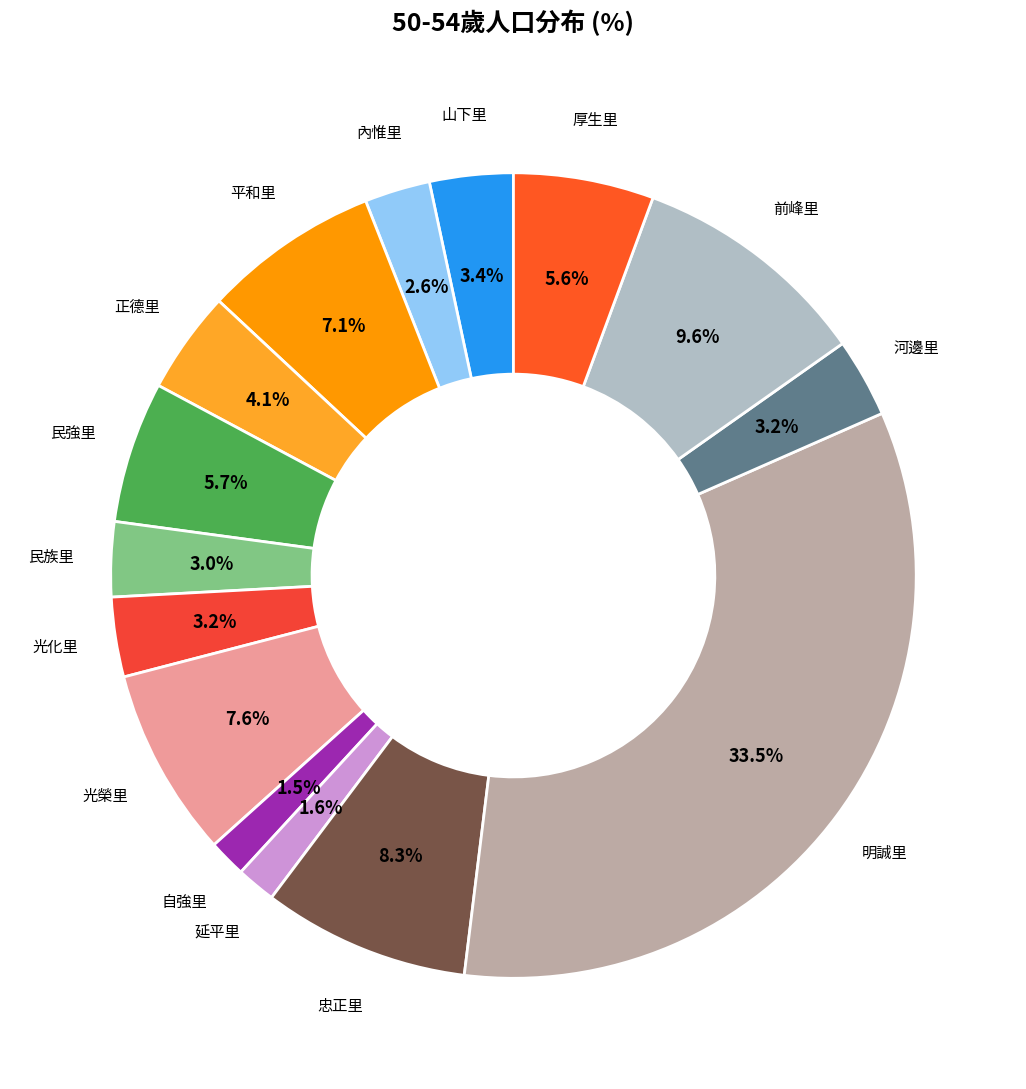

Count the number of slices in the pie.

15